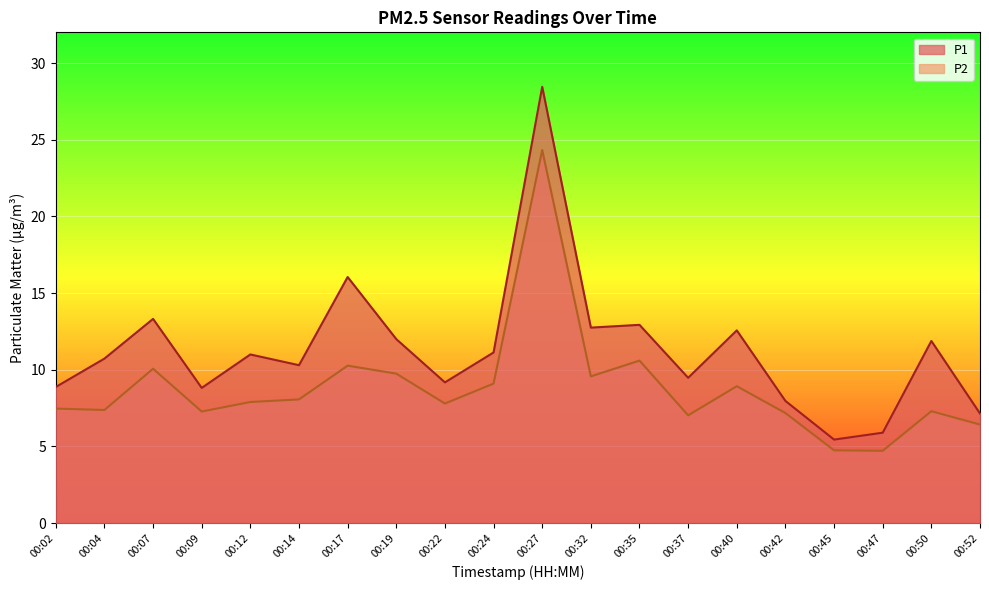

What is the value of the P2 point at the 5th from the left?

7.9